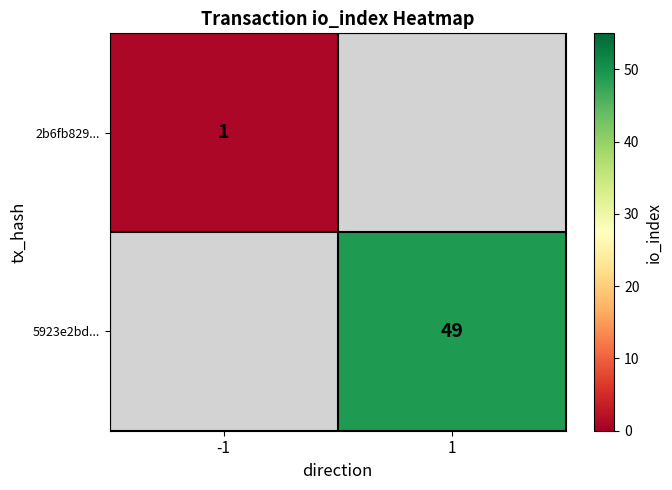

Count the number of data series in this chart.

2